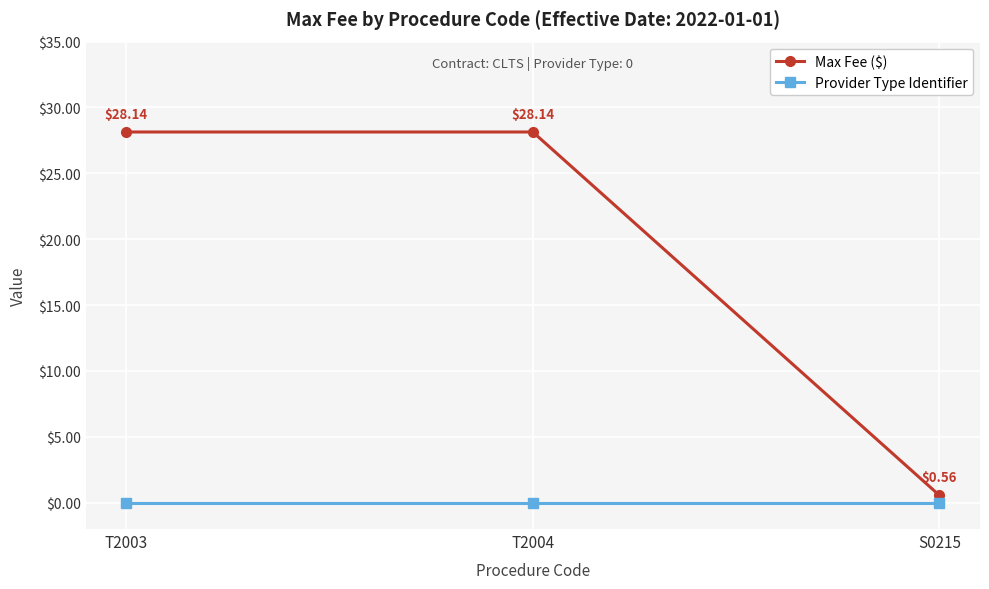

Which series has the largest total across all categories?

Max Fee ($)